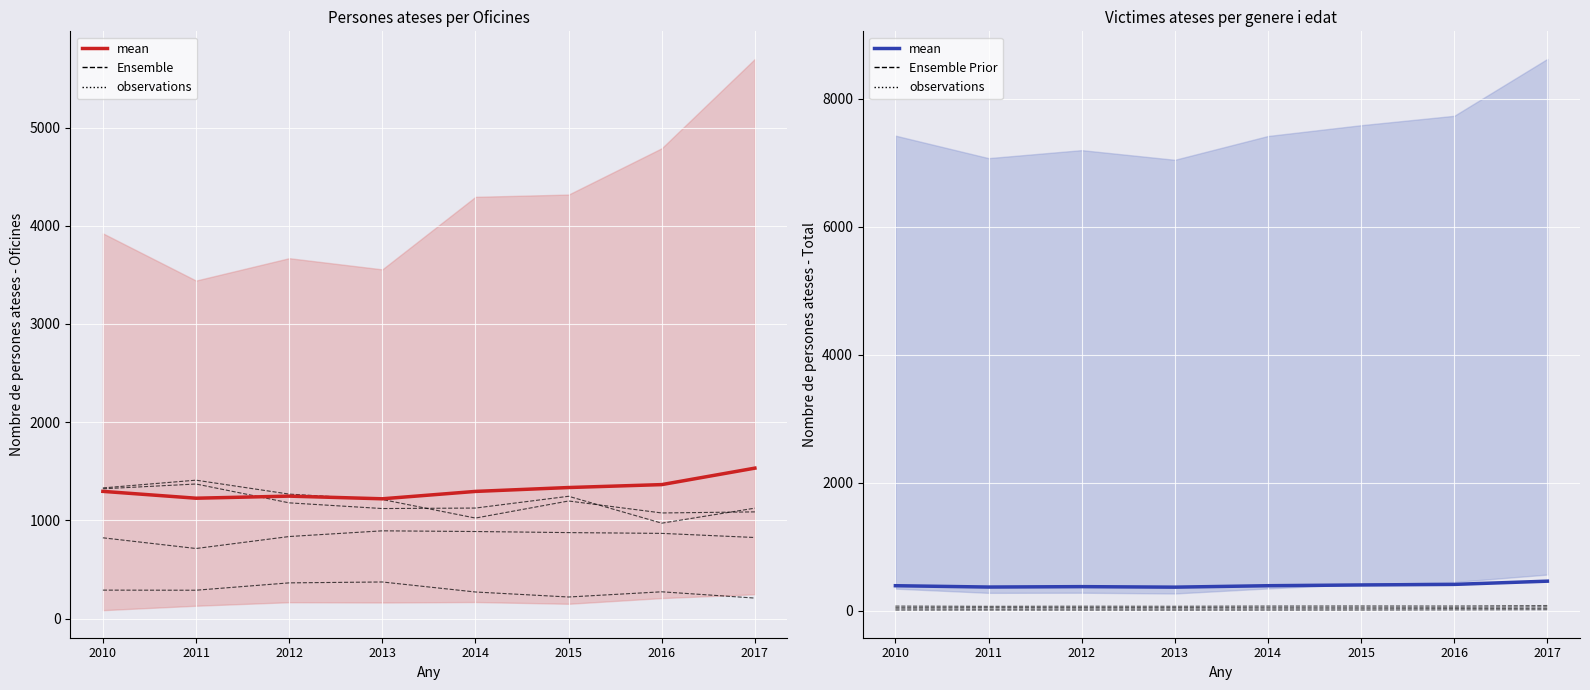

Where does the data first go above 388?

2010